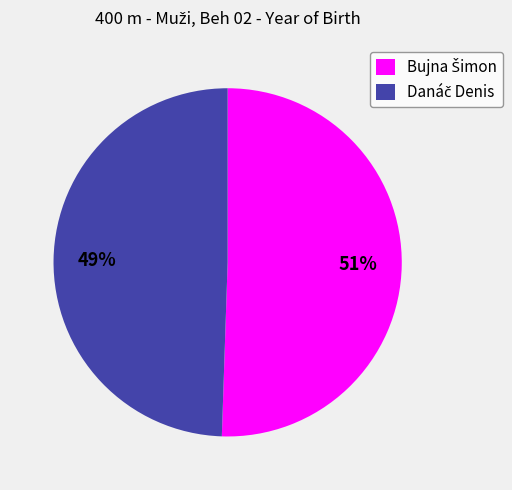

To the nearest percent, what is the average slice percentage?

50%